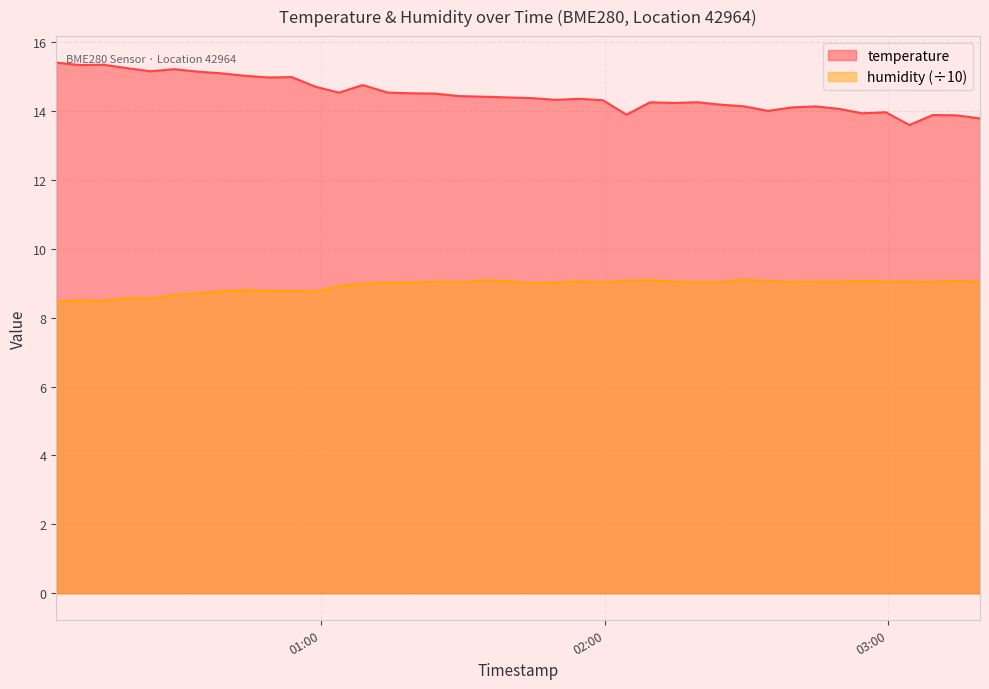

What is the difference between the maximum and minimum values in the humidity (÷10) series?

0.6